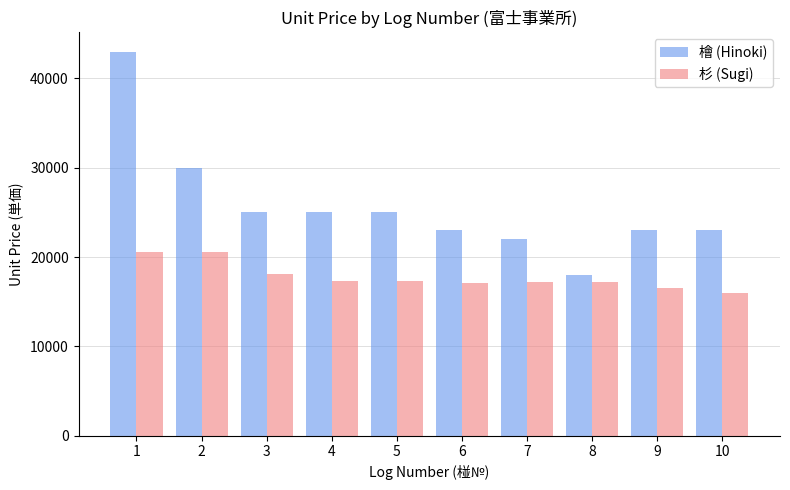

What is the value of the 杉 (Sugi) bar at the 10th from the left?

16000